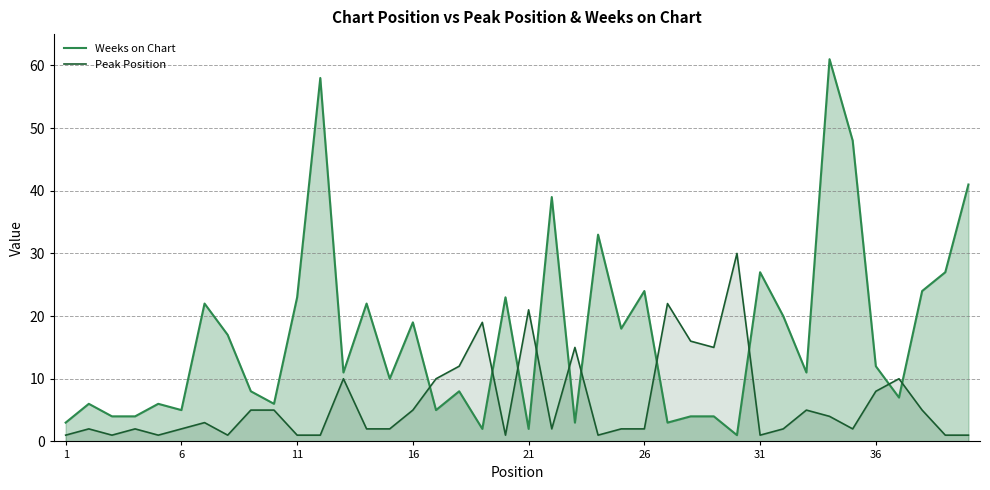

The Weeks on Chart series shows 12 at 36. True or false?

True